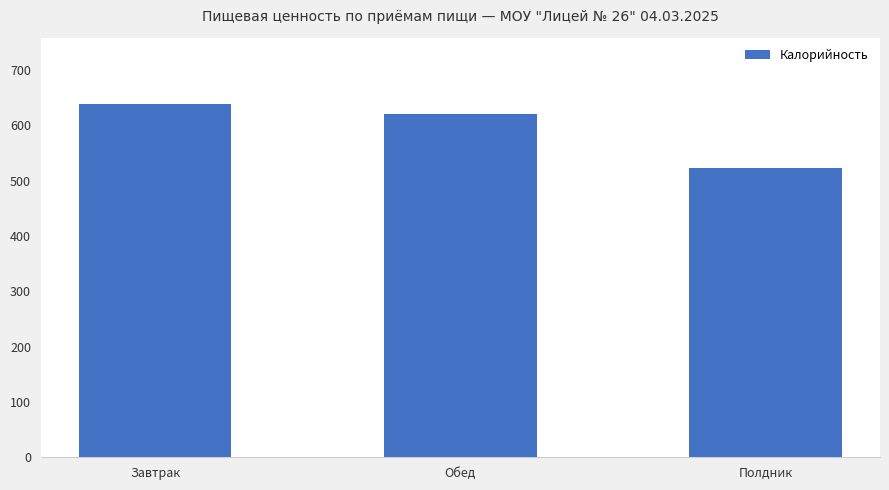

What position from the left is Обед?

2